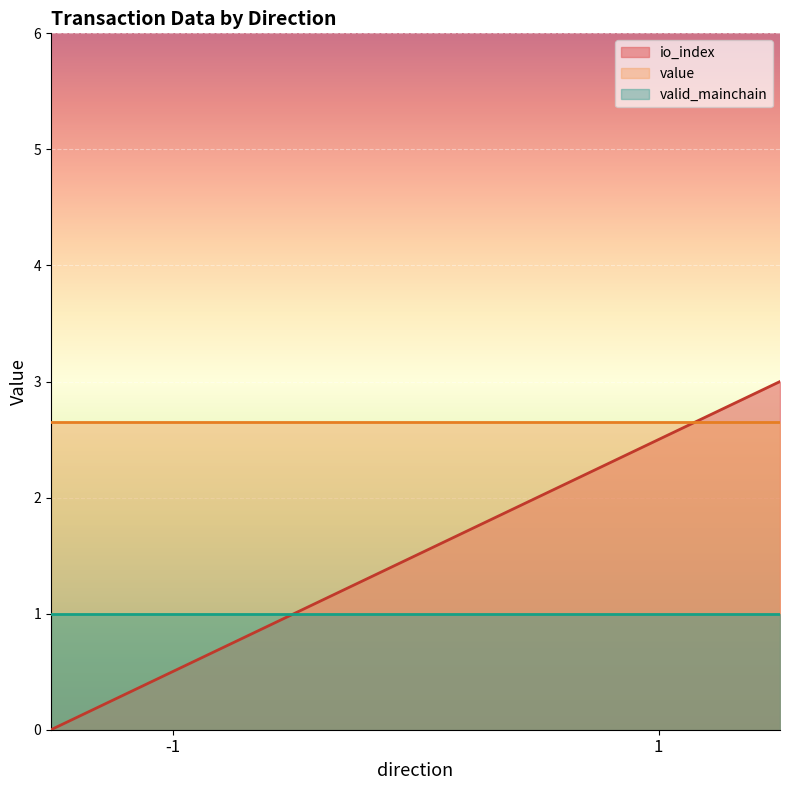

Which series has the largest range (max minus min)?

io_index